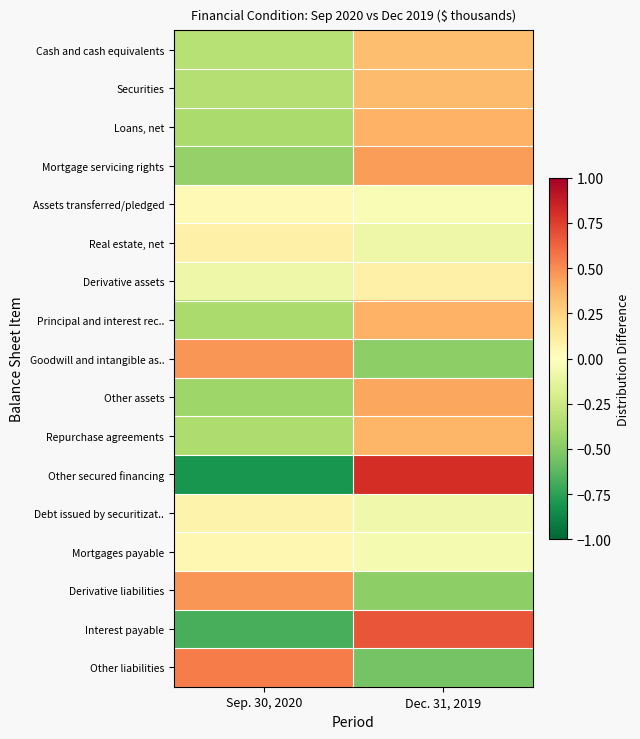

Reading right to left, list all the values displayed in this chart.

Cash and cash equivalents: Dec. 31, 2019=0.3	Sep. 30, 2020=-0.3
Securities: Dec. 31, 2019=0.3	Sep. 30, 2020=-0.3
Loans, net: Dec. 31, 2019=0.4	Sep. 30, 2020=-0.4
Mortgage servicing rights: Dec. 31, 2019=0.4	Sep. 30, 2020=-0.4
Assets transferred/pledged: Dec. 31, 2019=-0.0	Sep. 30, 2020=0.0
Real estate, net: Dec. 31, 2019=-0.1	Sep. 30, 2020=0.1
Derivative assets: Dec. 31, 2019=0.1	Sep. 30, 2020=-0.1
Principal and interest rec..: Dec. 31, 2019=0.4	Sep. 30, 2020=-0.4
Goodwill and intangible as..: Dec. 31, 2019=-0.5	Sep. 30, 2020=0.5
Other assets: Dec. 31, 2019=0.4	Sep. 30, 2020=-0.4
Repurchase agreements: Dec. 31, 2019=0.4	Sep. 30, 2020=-0.4
Other secured financing: Dec. 31, 2019=0.8	Sep. 30, 2020=-0.8
Debt issued by securitizat..: Dec. 31, 2019=-0.1	Sep. 30, 2020=0.1
Mortgages payable: Dec. 31, 2019=-0.0	Sep. 30, 2020=0.0
Derivative liabilities: Dec. 31, 2019=-0.5	Sep. 30, 2020=0.5
Interest payable: Dec. 31, 2019=0.7	Sep. 30, 2020=-0.7
Other liabilities: Dec. 31, 2019=-0.5	Sep. 30, 2020=0.5